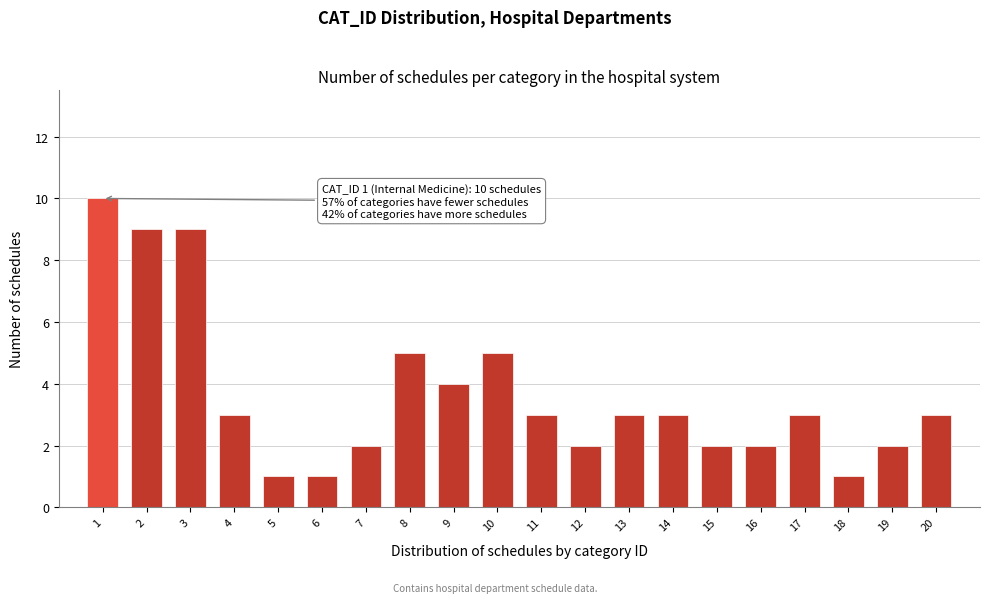

Reading left to right, extract all data points from this chart.

10	9	9	3	1	1	2	5	4	5	3	2	3	3	2	2	3	1	2	3